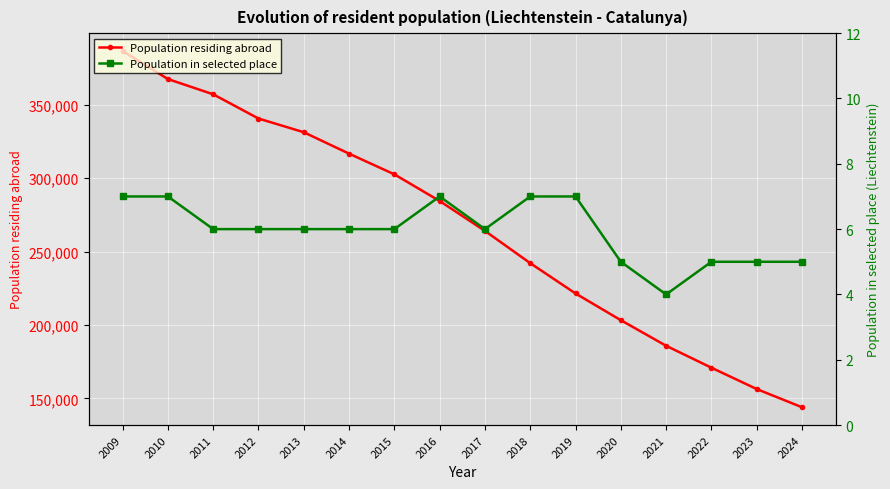

True or false: Population in selected place and Population residing abroad intersect in this chart.

False